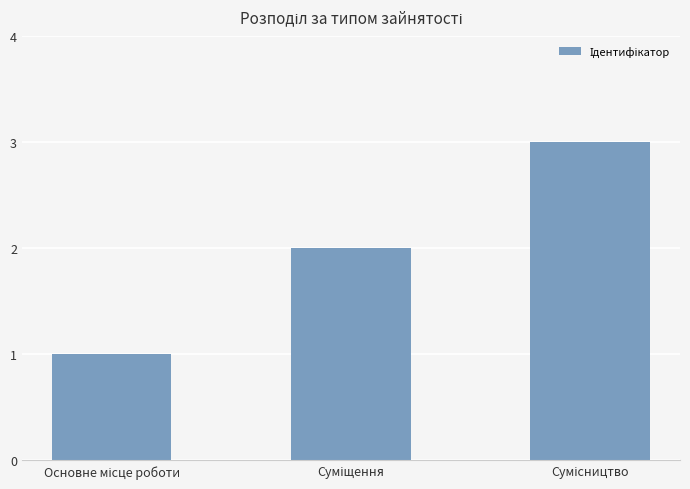

What is the sum of all values?

6